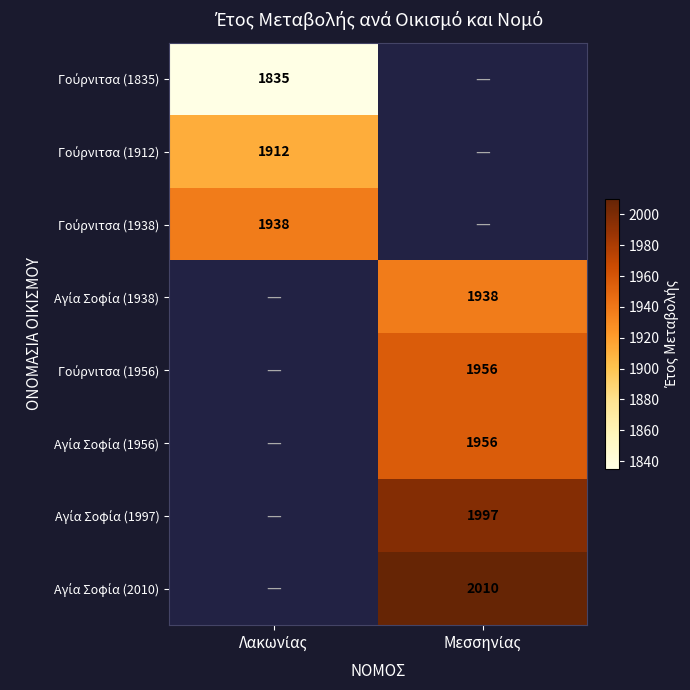

True or false: Αγία Σοφία (1938) has a value of 1938.0 at Μεσσηνίας.

True